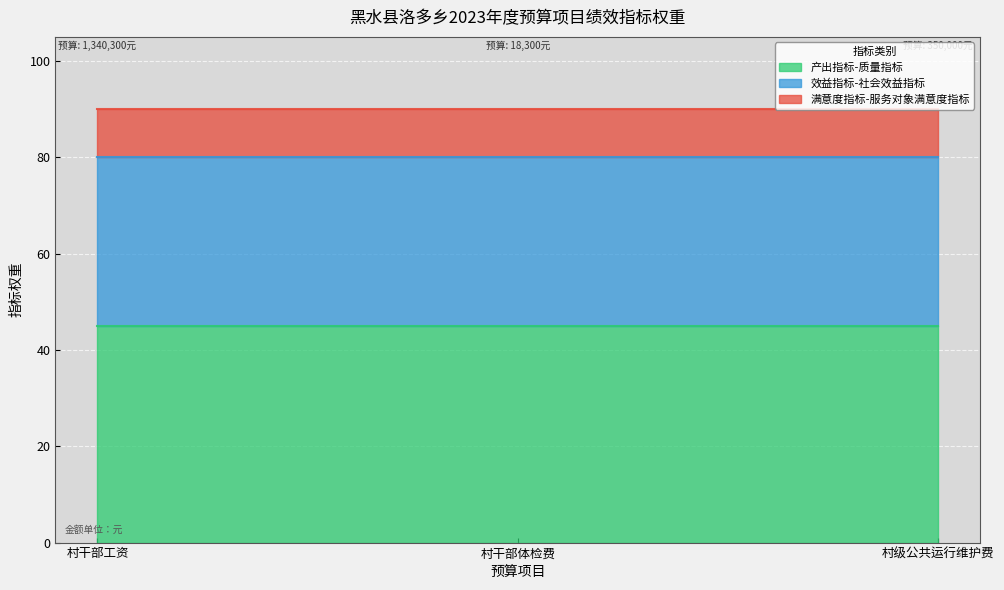

Reading right to left, list all the values displayed in this chart.

产出指标-质量指标: 村级公共运行维护费=45	村干部体检费=45	村干部工资=45
效益指标-社会效益指标: 村级公共运行维护费=35	村干部体检费=35	村干部工资=35
满意度指标-服务对象满意度指标: 村级公共运行维护费=10	村干部体检费=10	村干部工资=10